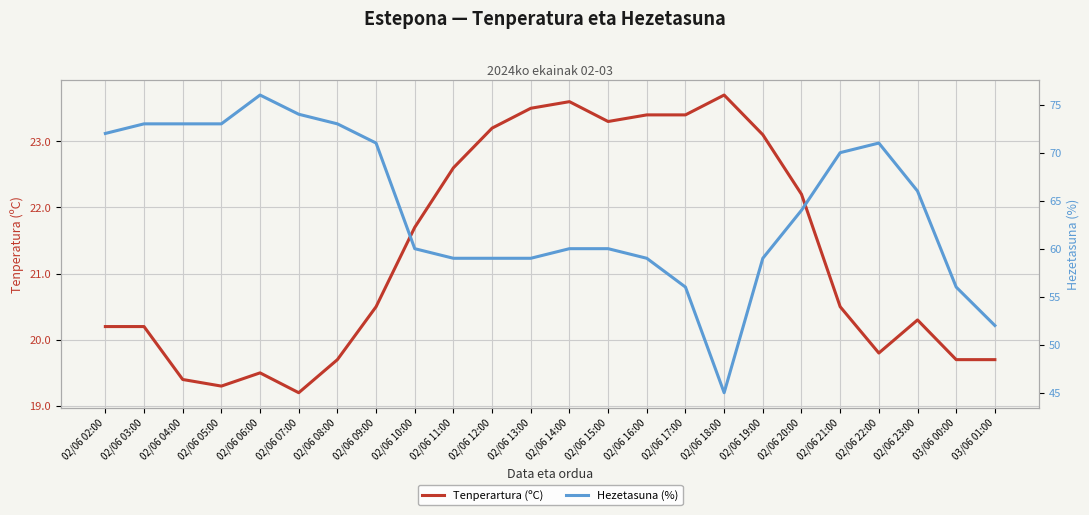

How many data points in Hezetasuna (%) are above 64?

11